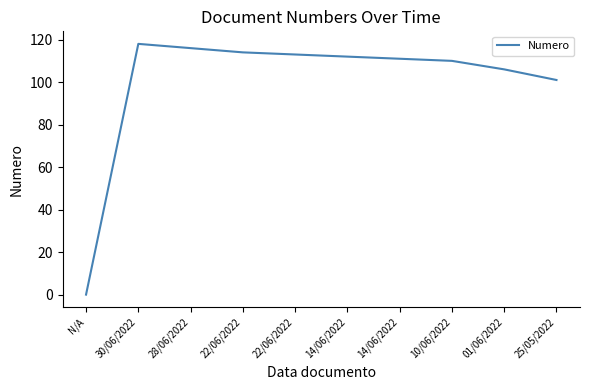

The chart shows a value of 146 at 01/06/2022. True or false?

False